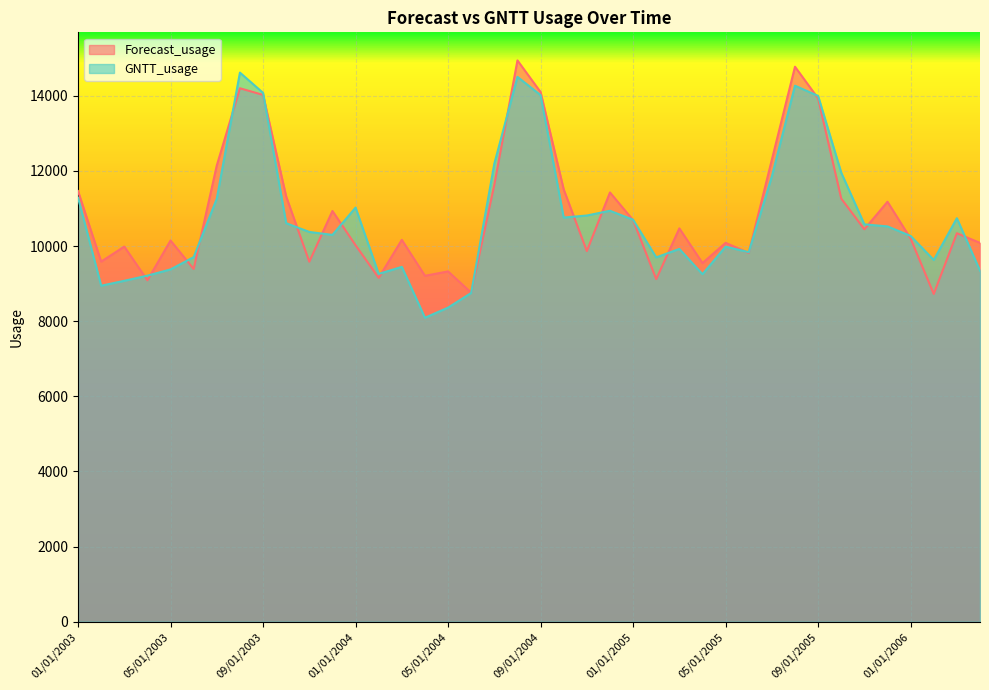

Which category has the highest value across all series?

08/01/2004